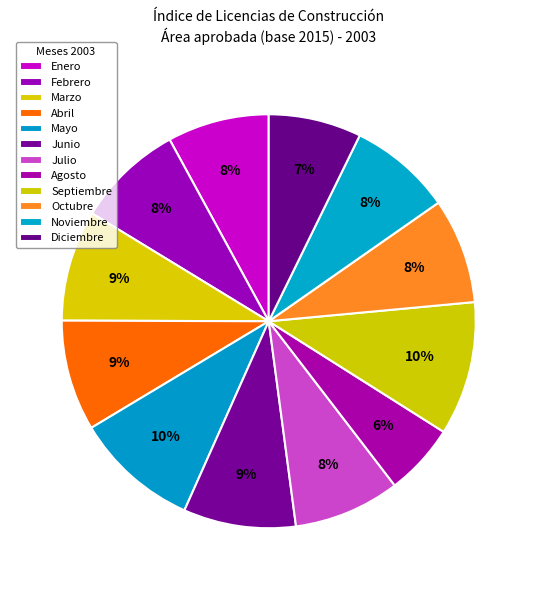

To the nearest percent, what portion does Abril represent?

9%